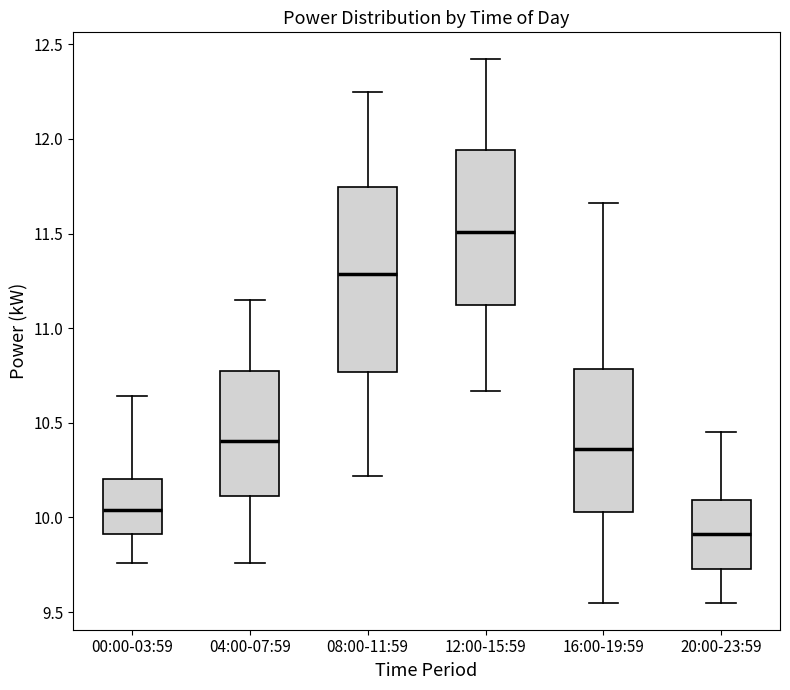

Which box is the tallest, from its lower edge to its upper edge?

08:00-11:59